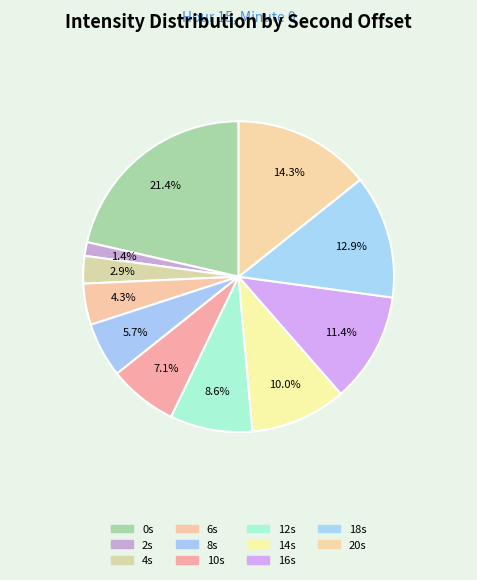

How many slices are in this pie chart?

11